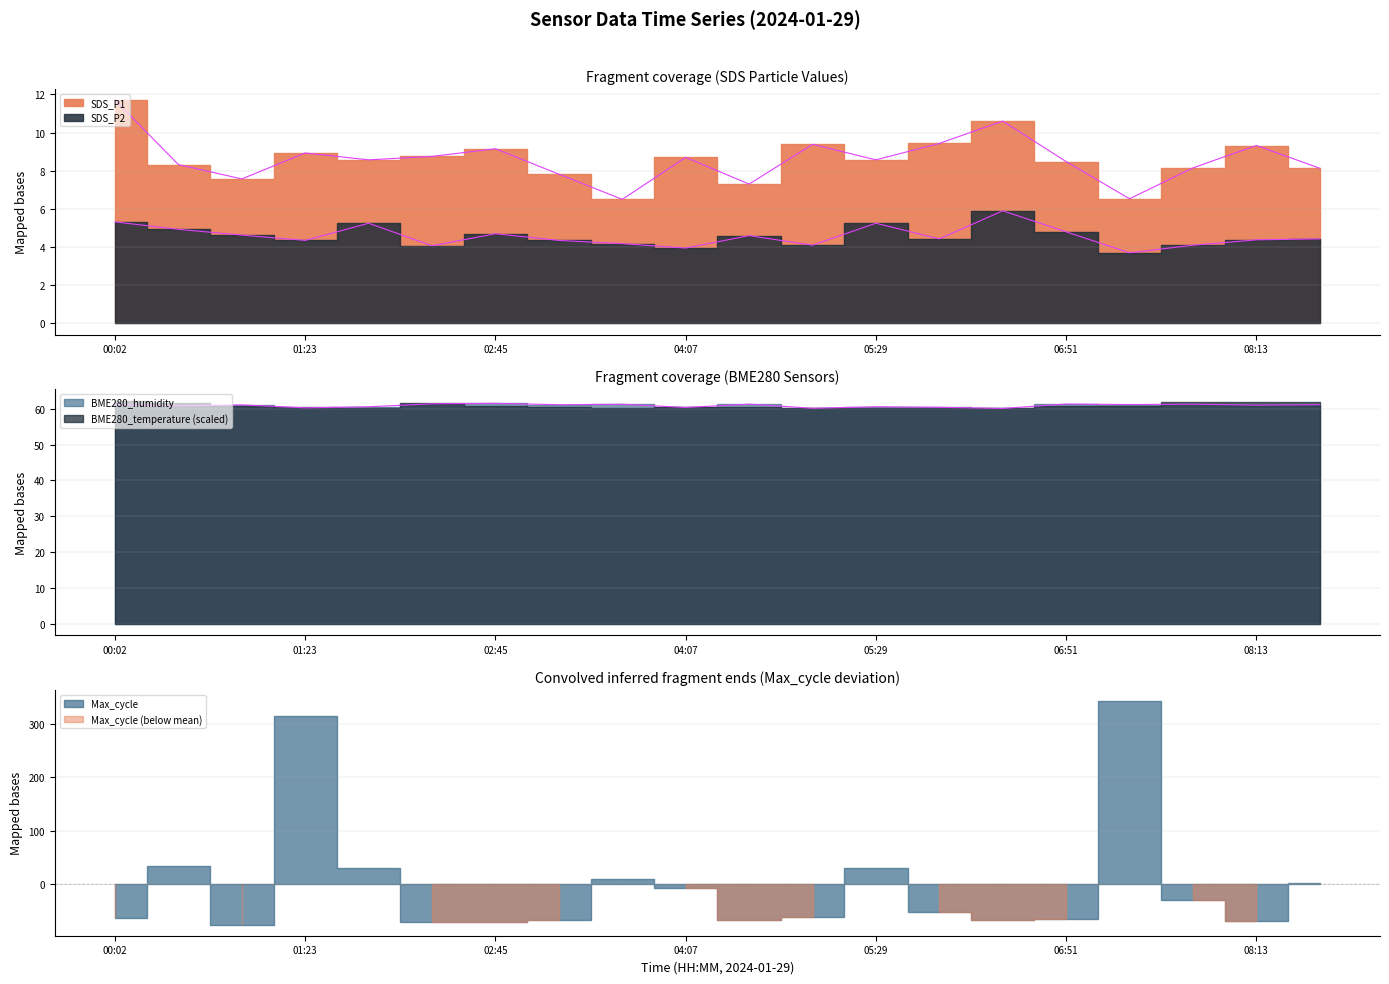

True or false: SDS_P2 and SDS_P1 intersect in this chart.

False